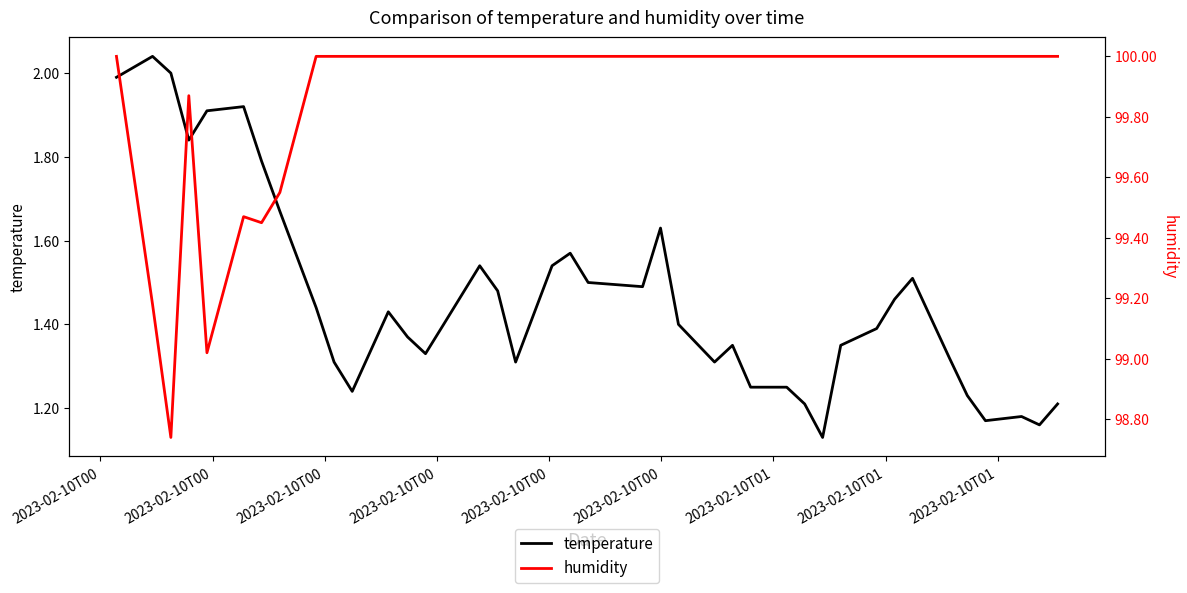

What is the value of the humidity point at the 18th from the left?

100.0